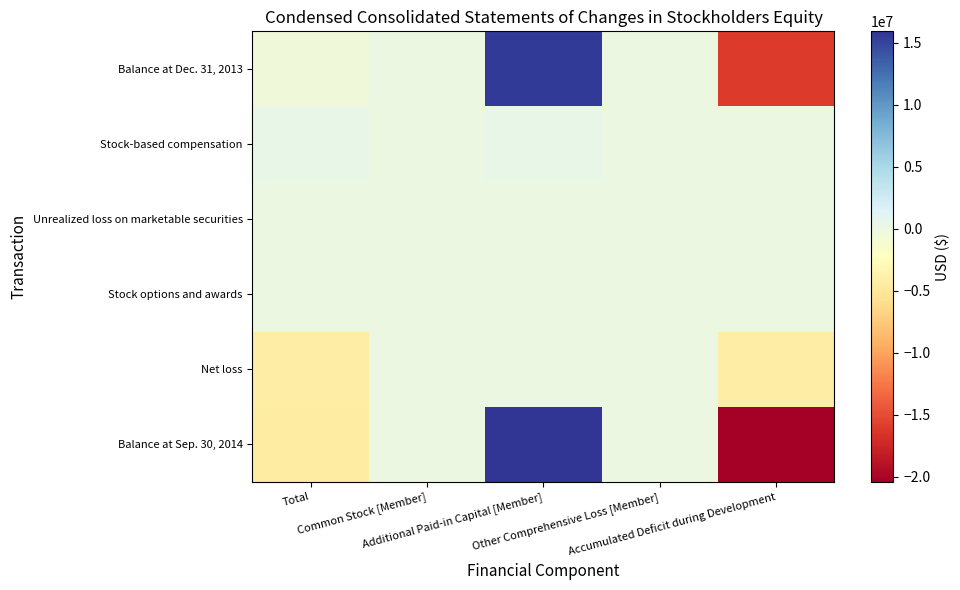

List the series in order of their peak value, highest first.

Balance at Sep. 30, 2014, Balance at Dec. 31, 2013, Stock-based compensation, Stock options and awards, Unrealized loss on marketable securities, Net loss